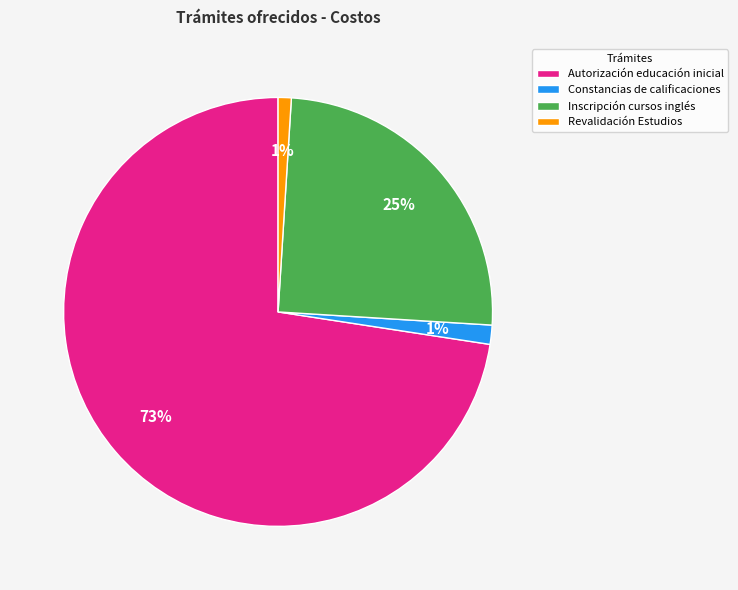

What is the majority slice?

Autorización educación inicial